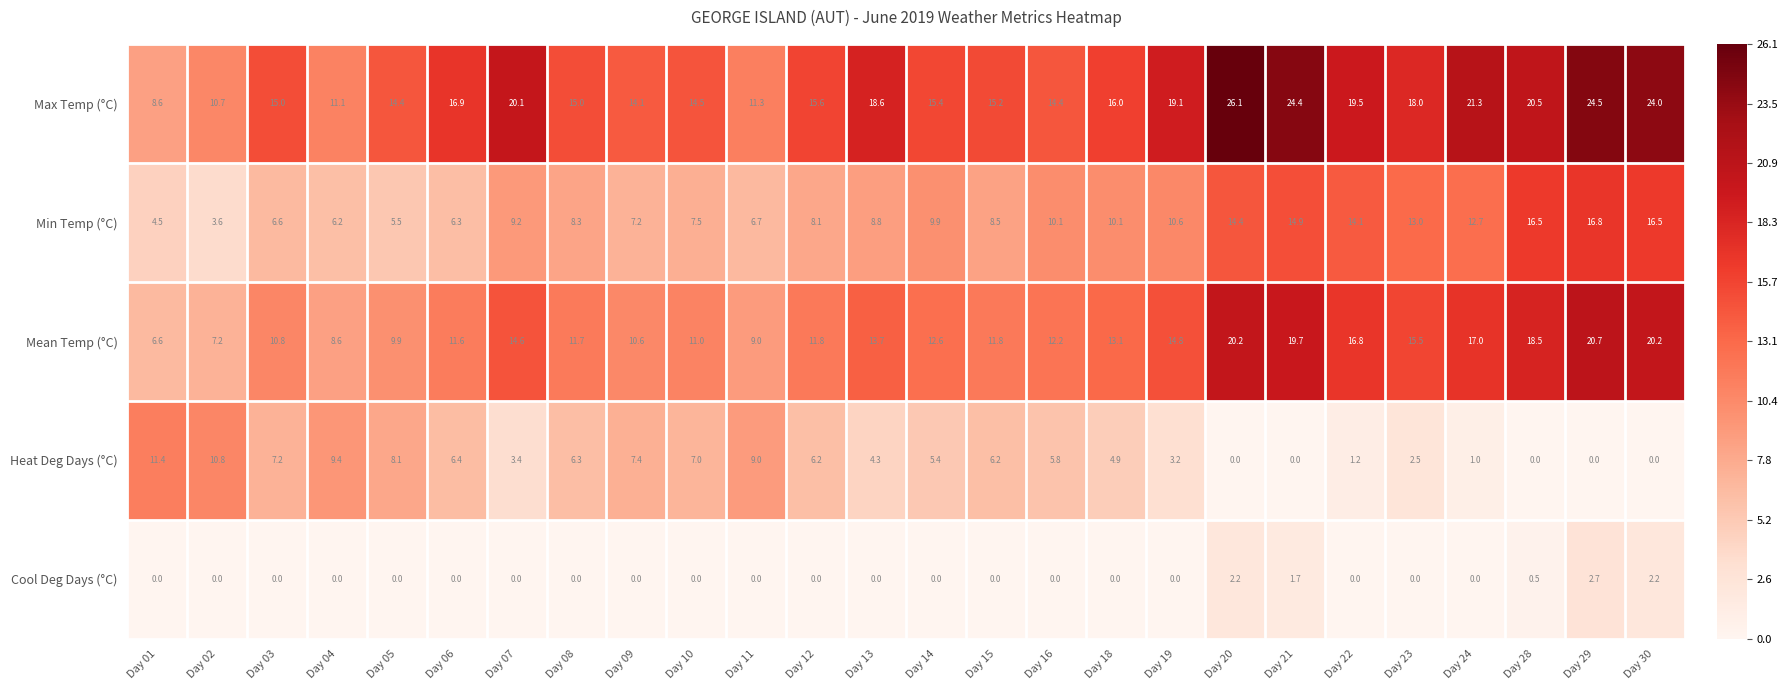

Is it true that Cool Deg Days (°C) equals 0.0 at Day 10?

True